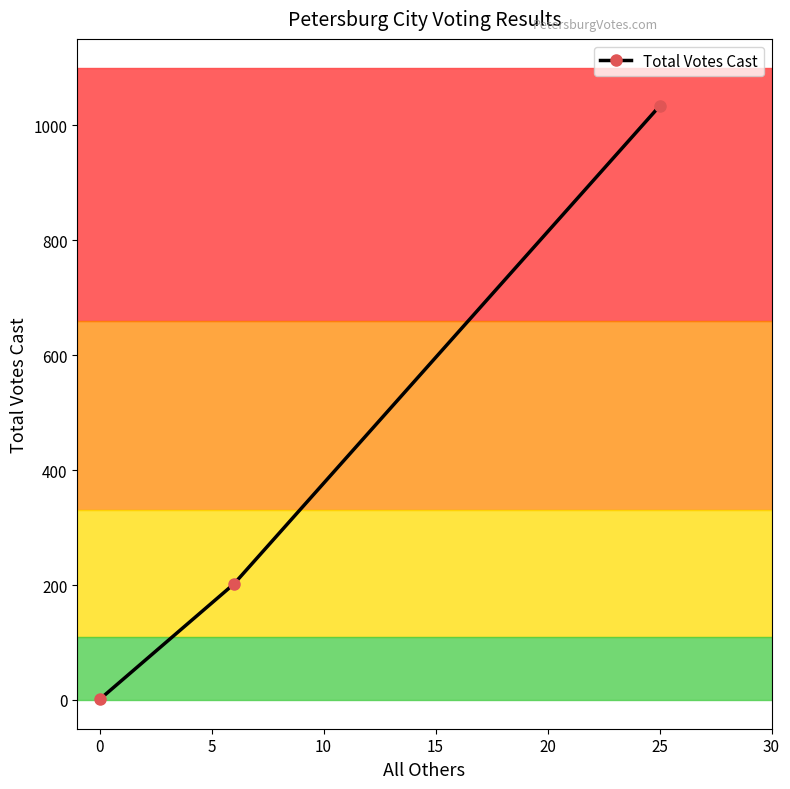

Which label corresponds to the largest value in the chart?

25